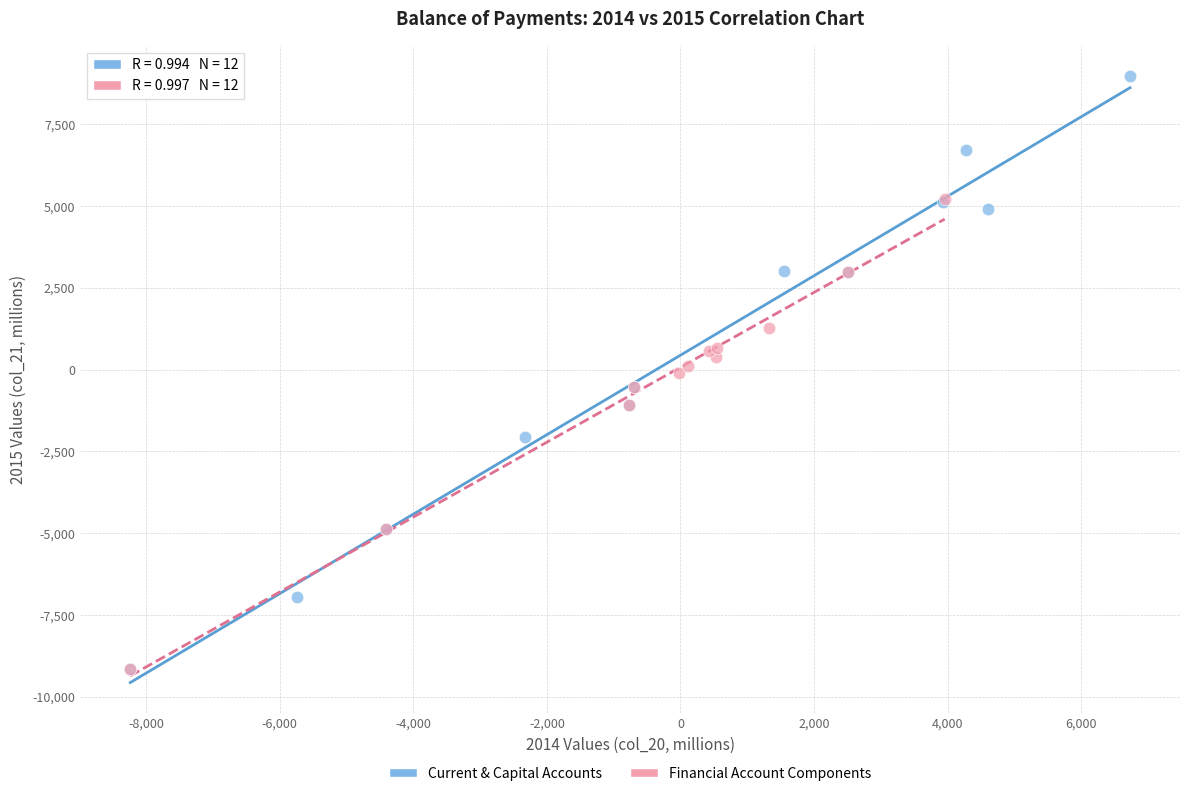

Which series has the largest Y range (max minus min)?

Current & Capital Accounts